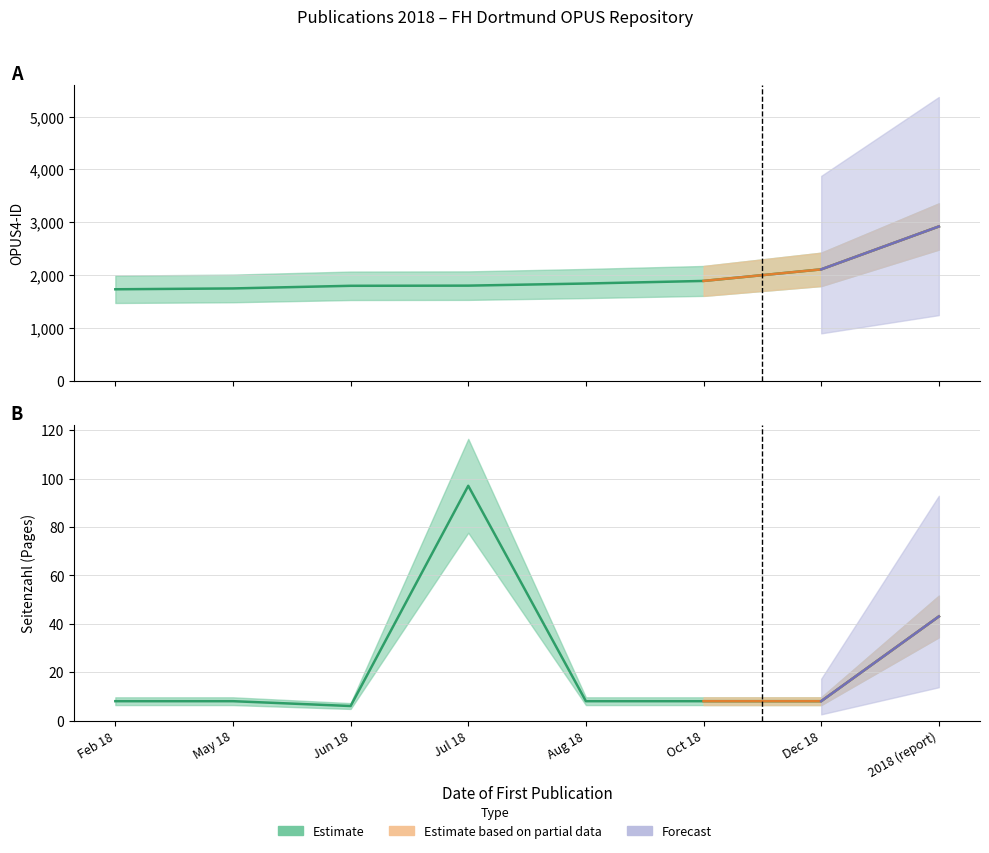

True or false: OPUS4-ID and Seitenzahl cross at least once.

False